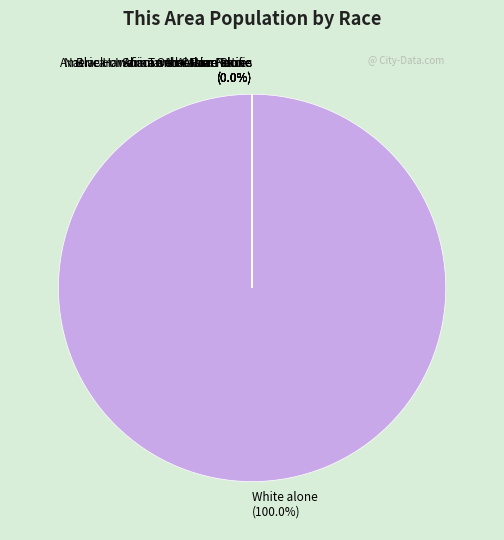

Which category accounts for the majority?

White alone